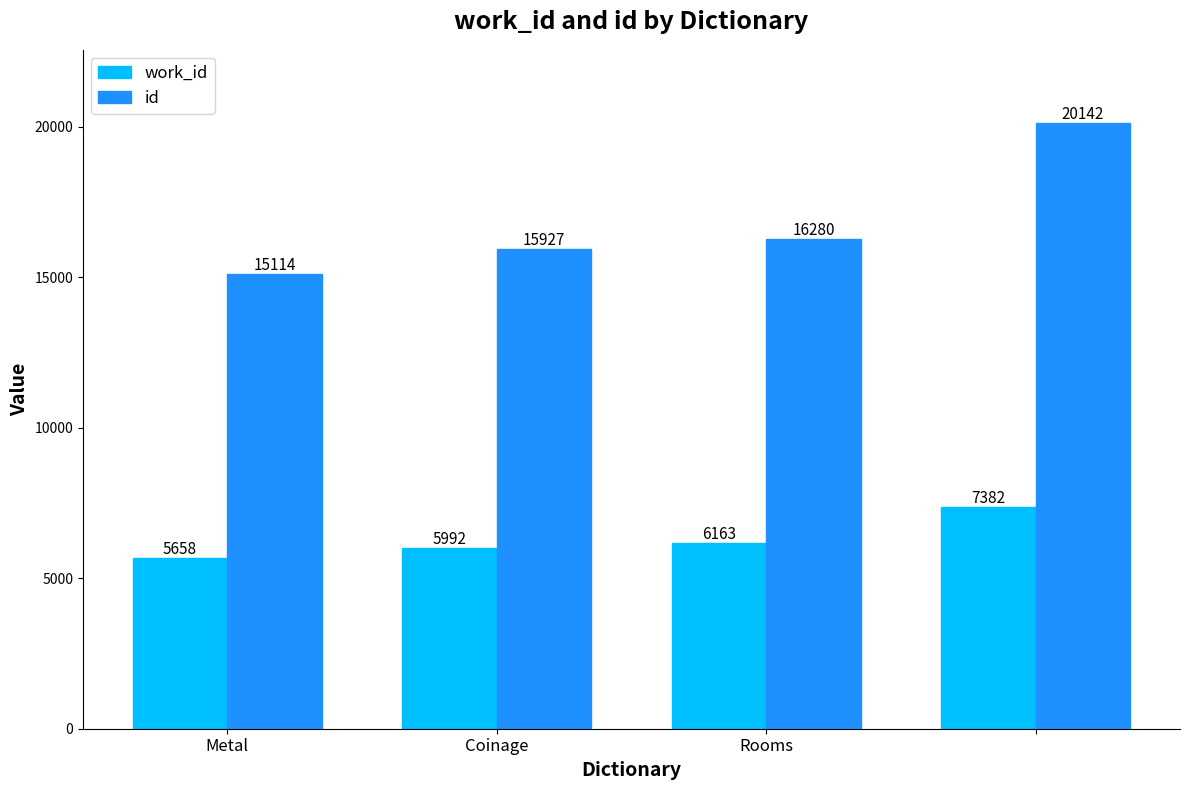

What is the value of the work_id bar at the 3rd from the left?

6163